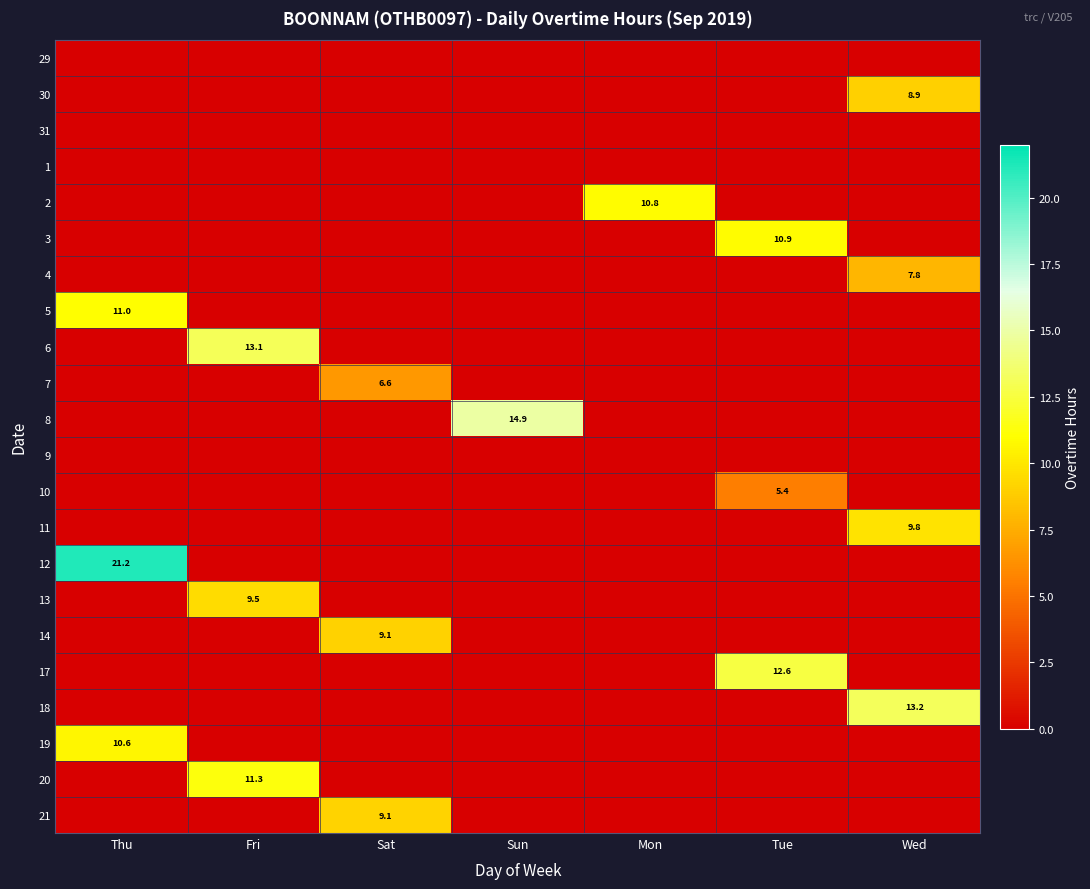

Is the value of 30 at Wed greater than the value of 2 at Mon?

No